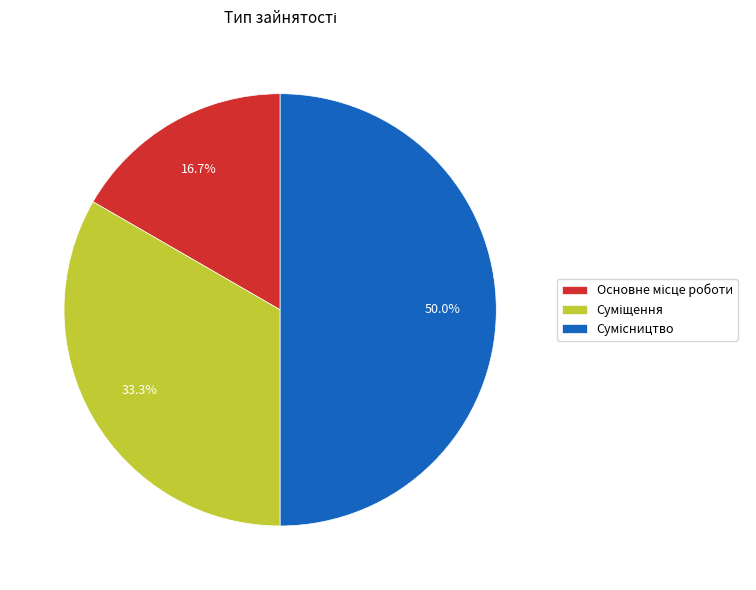

To the nearest percent, what is the difference between the largest and smallest slice percentages?

33%